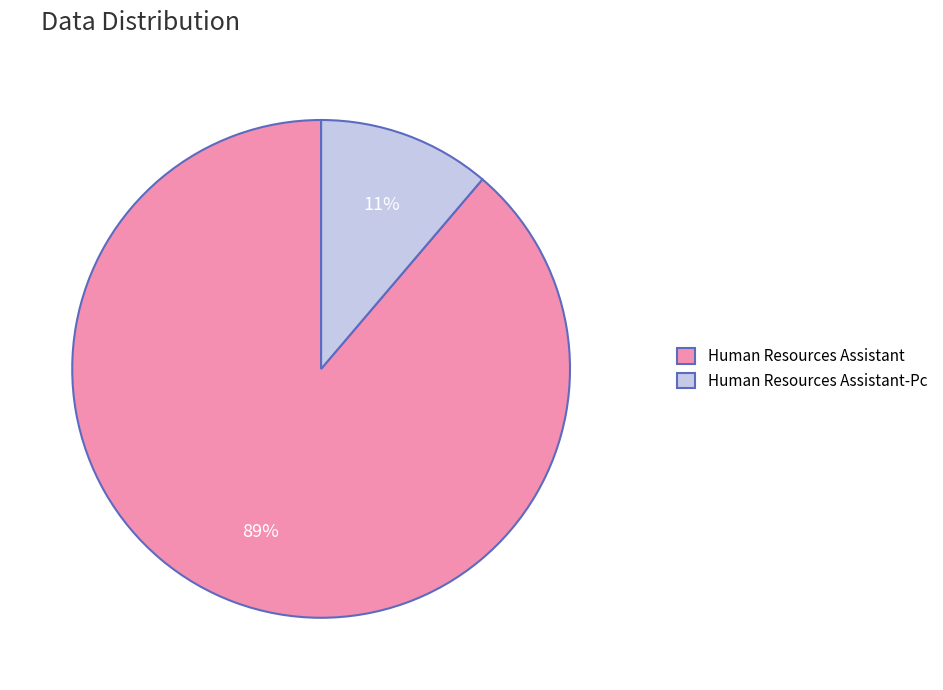

Which slice is the largest?

Human Resources Assistant